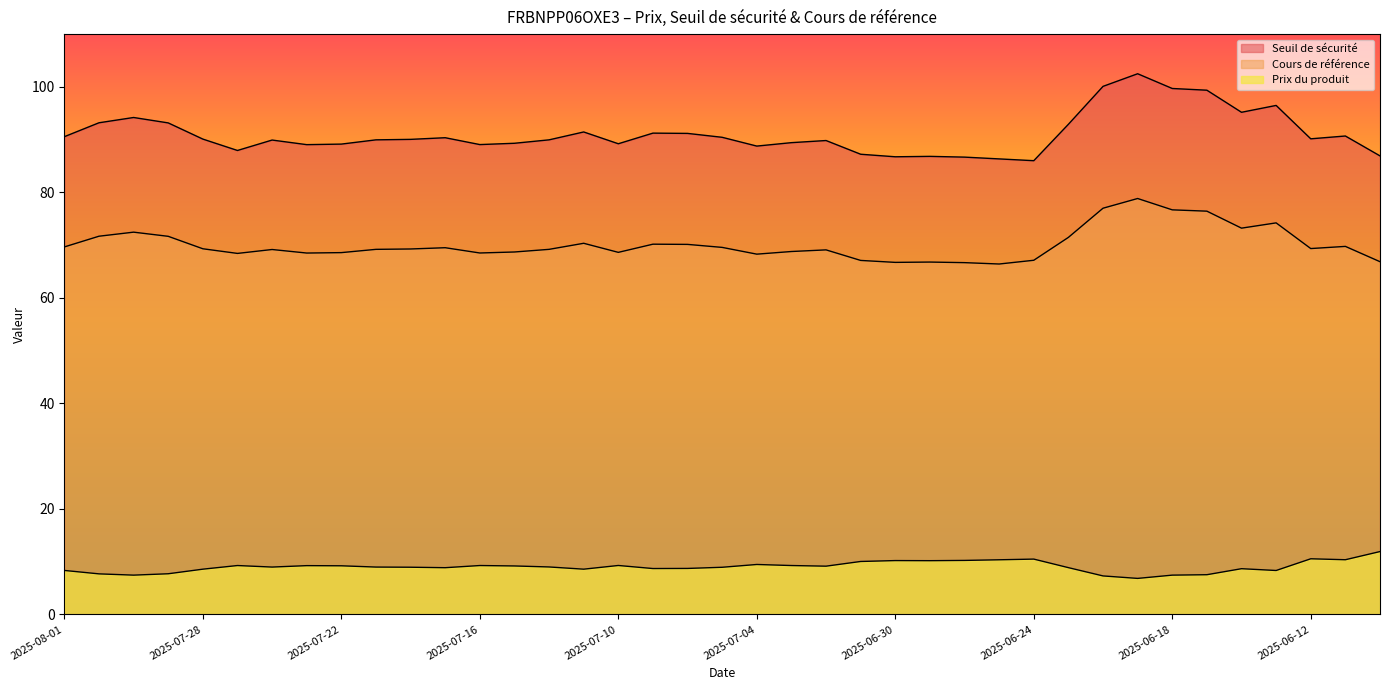

Does the chart display data point markers on the line(s)?

No